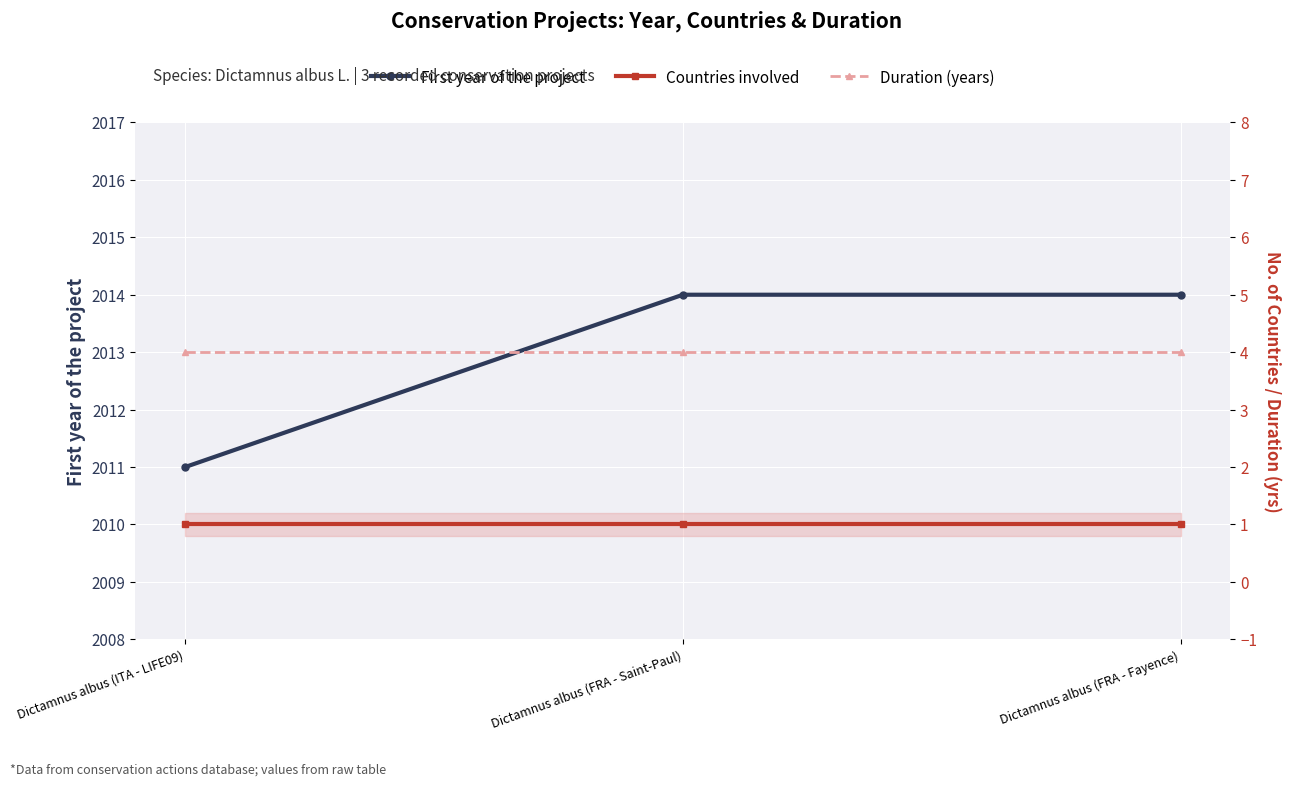

Count the number of data series in this chart.

3